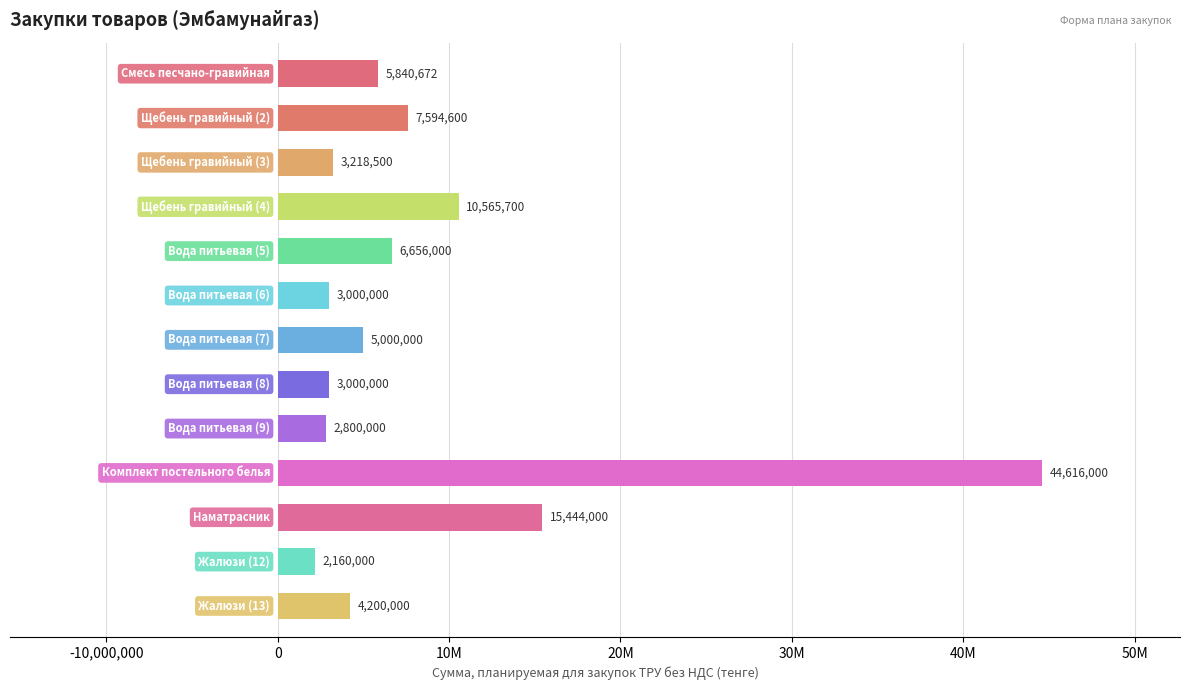

What is the average value?

8776575